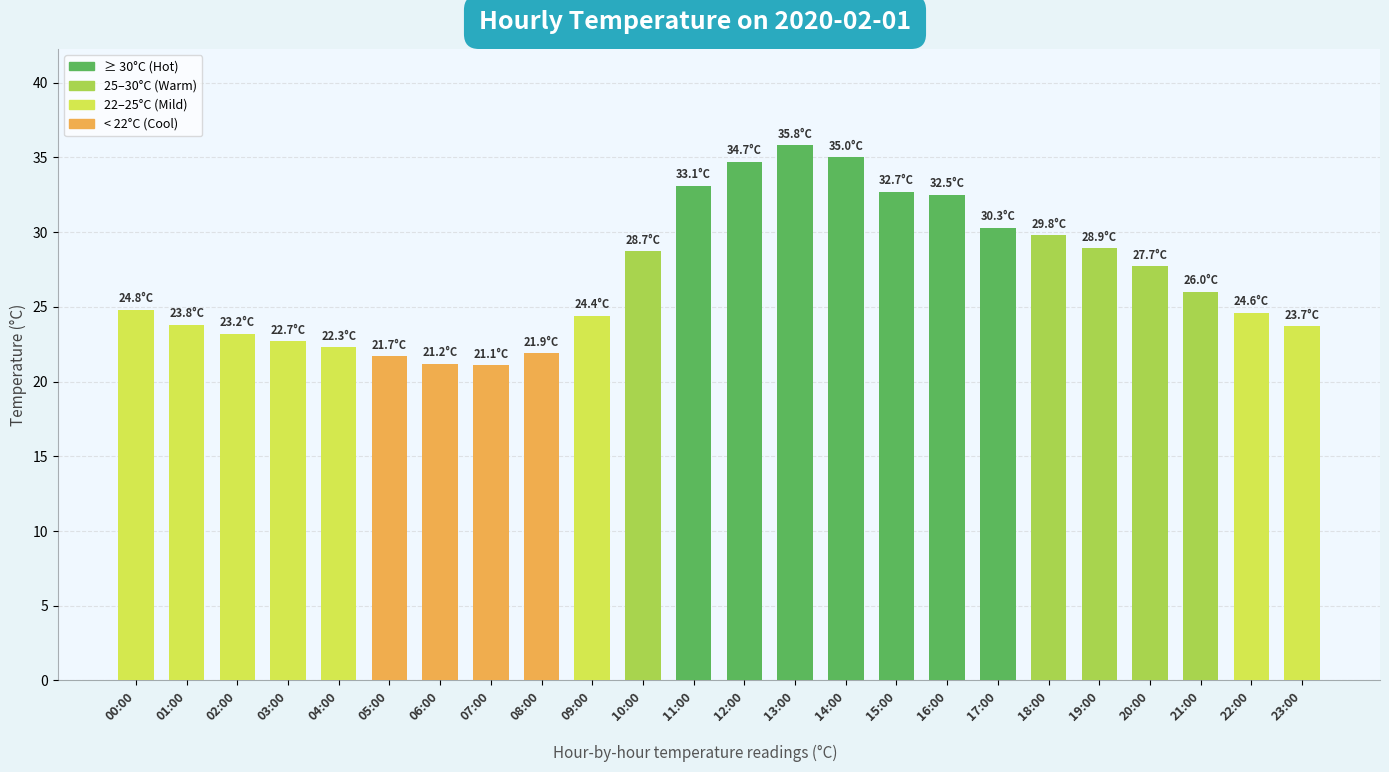

The chart shows a value of 57.0 at 12:00. True or false?

False